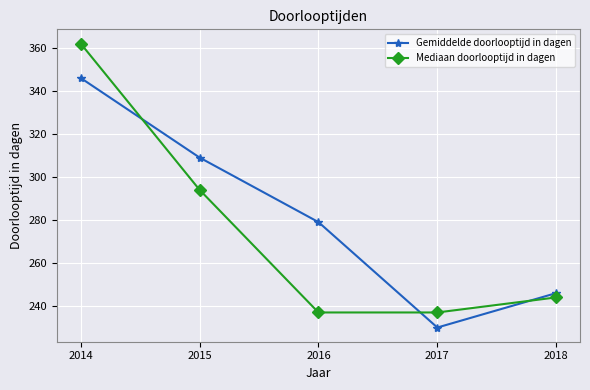

Reading left to right, transcribe all the data shown in this chart.

Gemiddelde doorlooptijd in dagen: 2014=346	2015=309	2016=279	2017=230	2018=246
Mediaan doorlooptijd in dagen: 2014=362	2015=294	2016=237	2017=237	2018=244